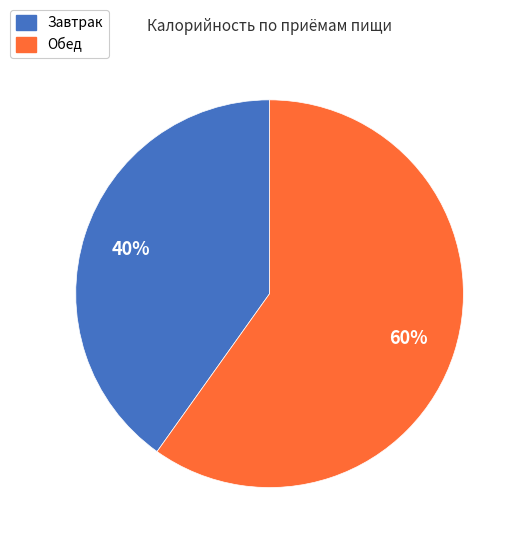

Which category has the smallest portion of the pie?

Завтрак